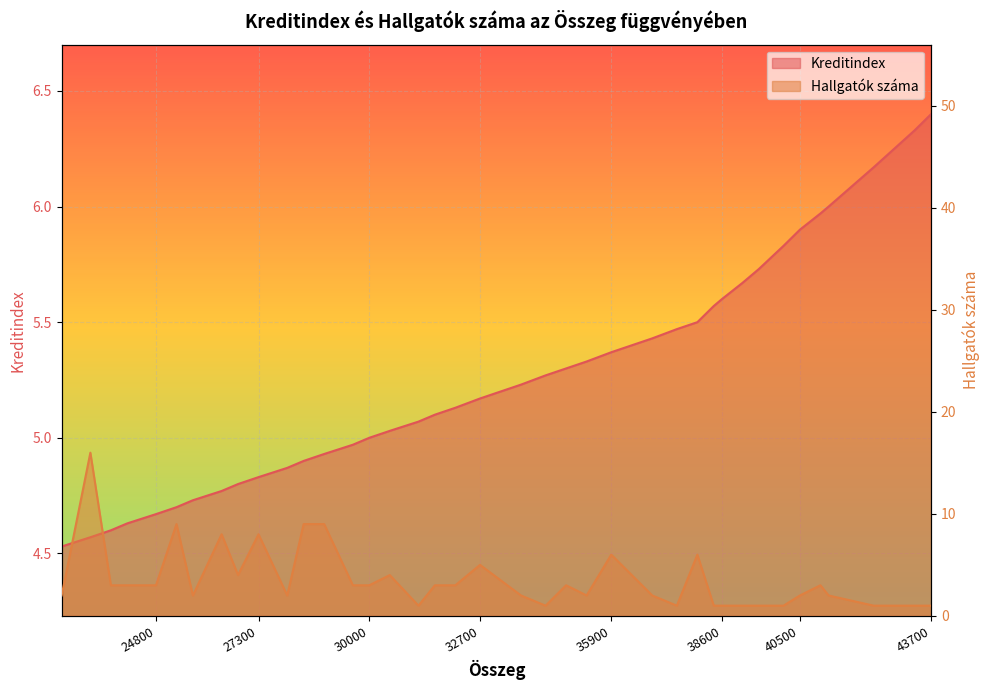

True or false: Hallgatók száma has more than 0 interior local peaks.

True